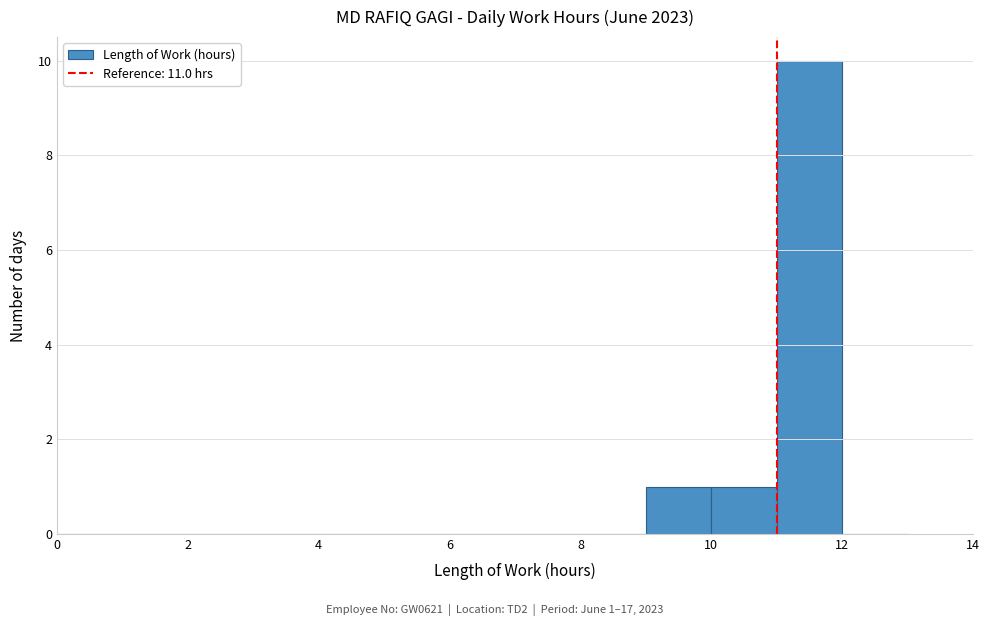

Which range on the x-axis has the tallest bar?

11 to 12